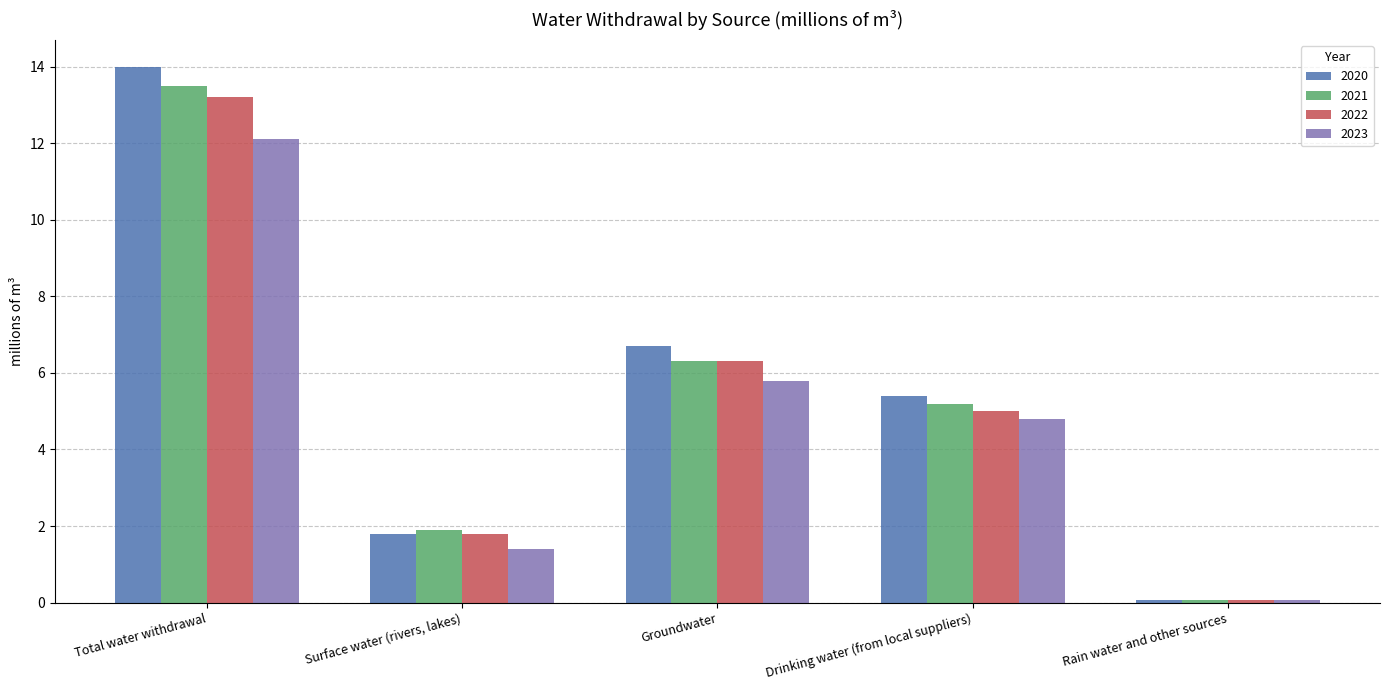

What is the total value across all series at Surface water (rivers, lakes)?

6.9